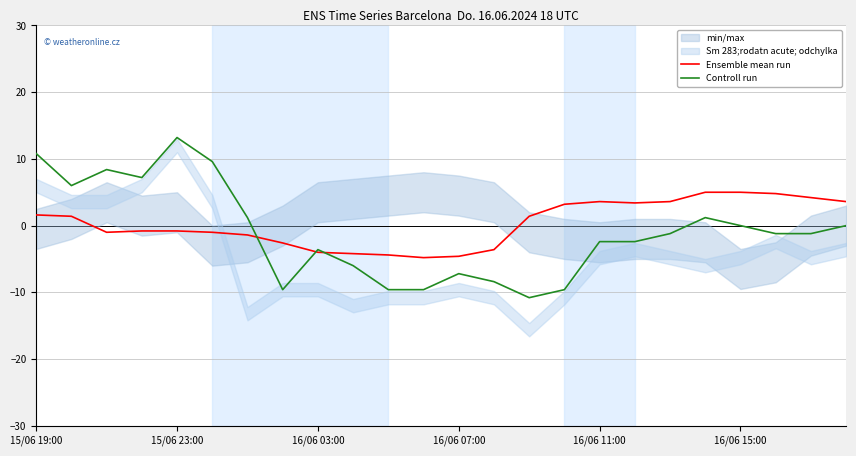

True or false: Controll run has a value of 22.9 at 15/06 23:00.

False